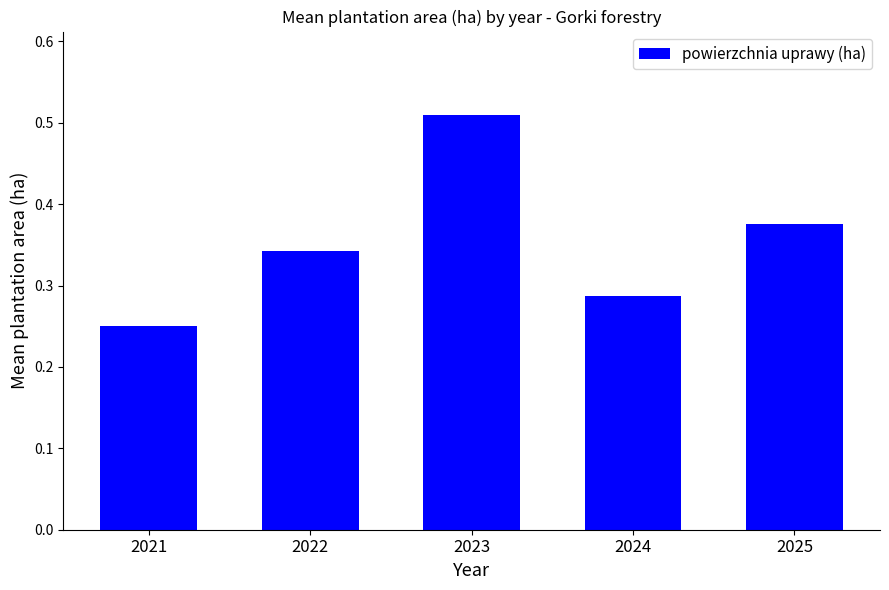

The chart shows a value of 0.1 at 2023. True or false?

False